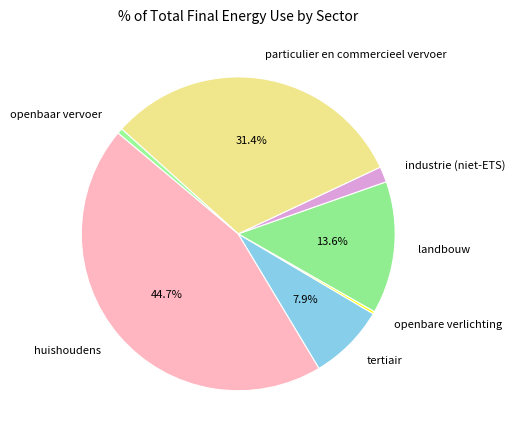

Is there any slice that represents more than half of the pie?

No